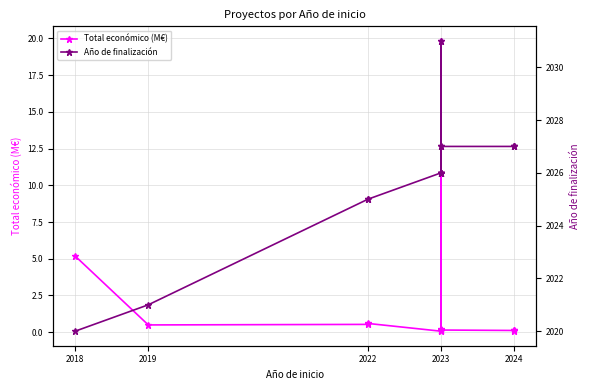

What are all the series names shown in the legend?

Total económico (M€), Año de finalización